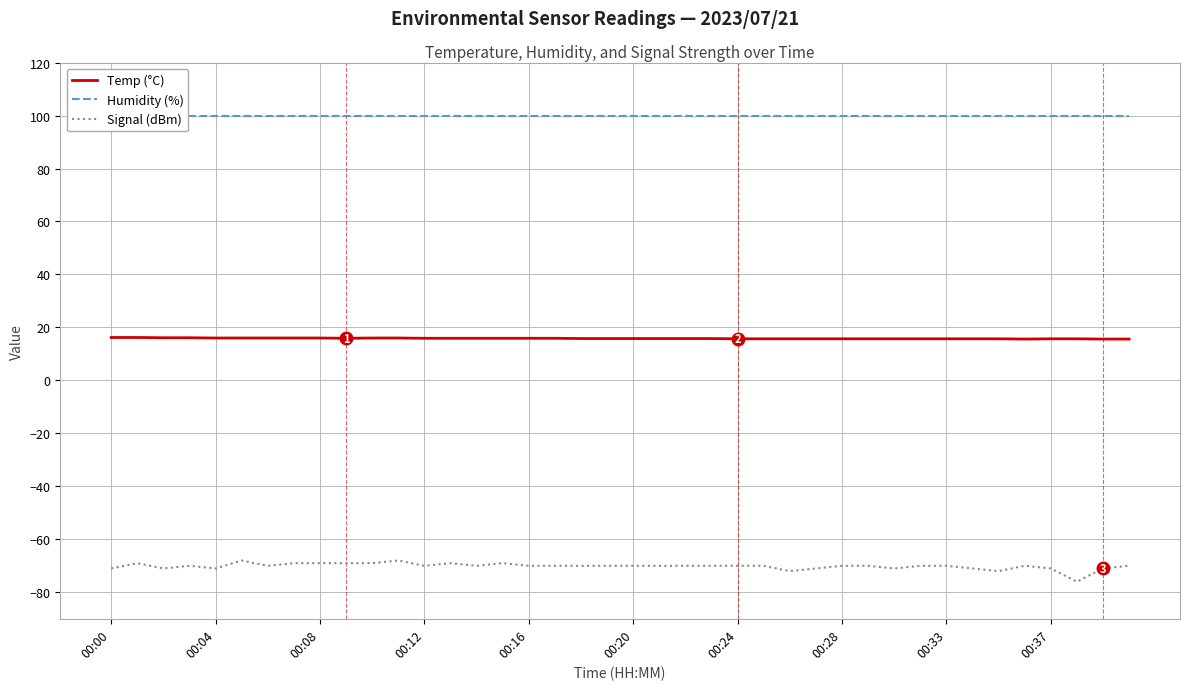

True or false: Temp (°C) and Humidity (%) intersect in this chart.

False